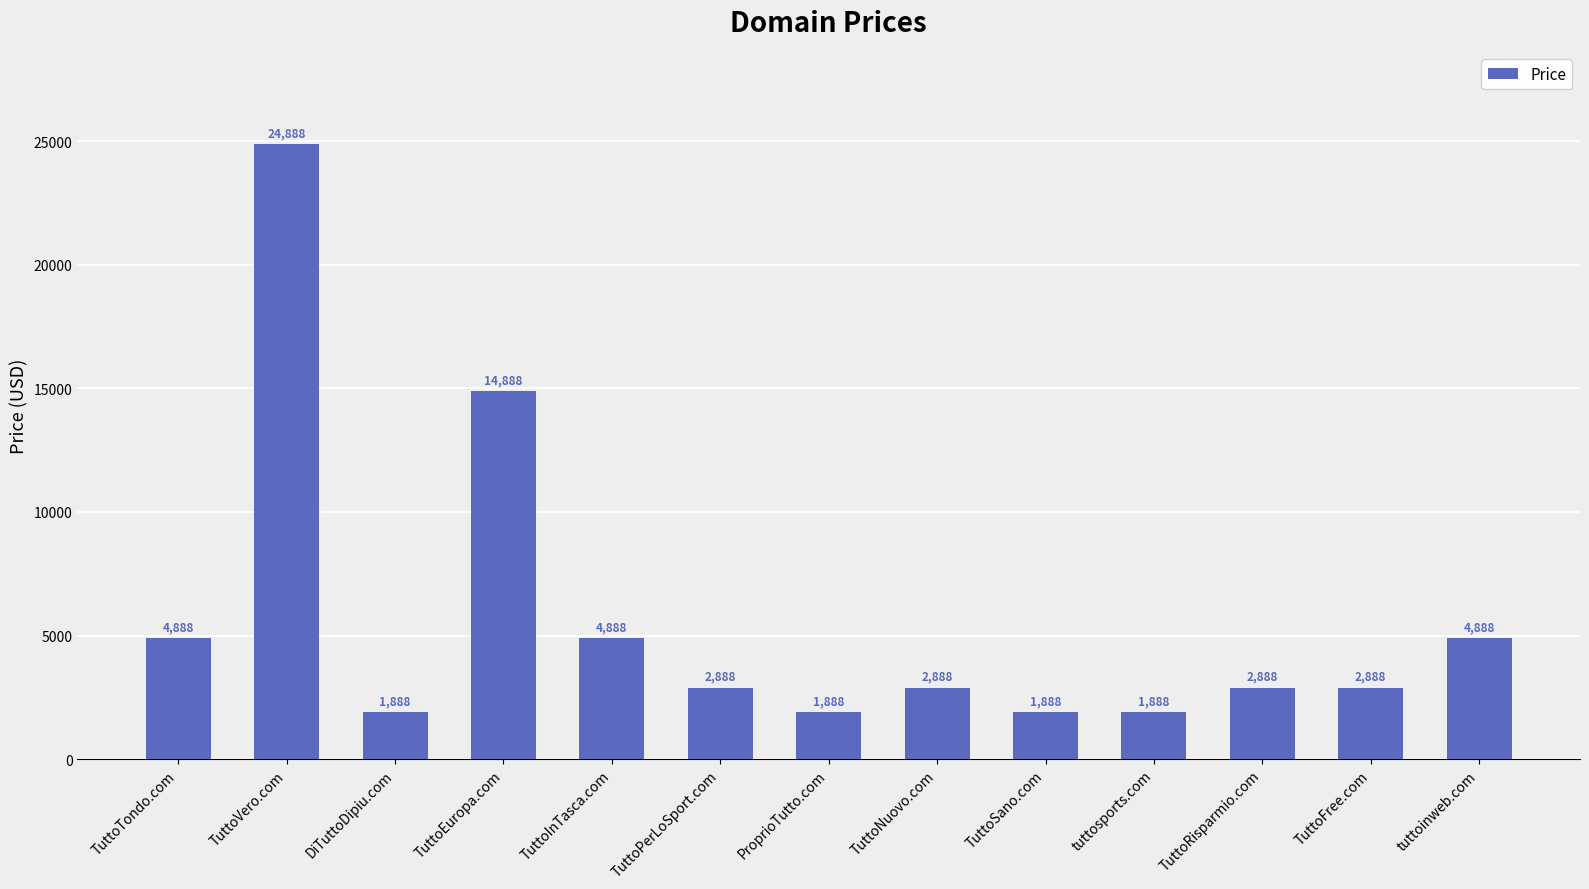

What is the label of the 7th bar from the right?

ProprioTutto.com